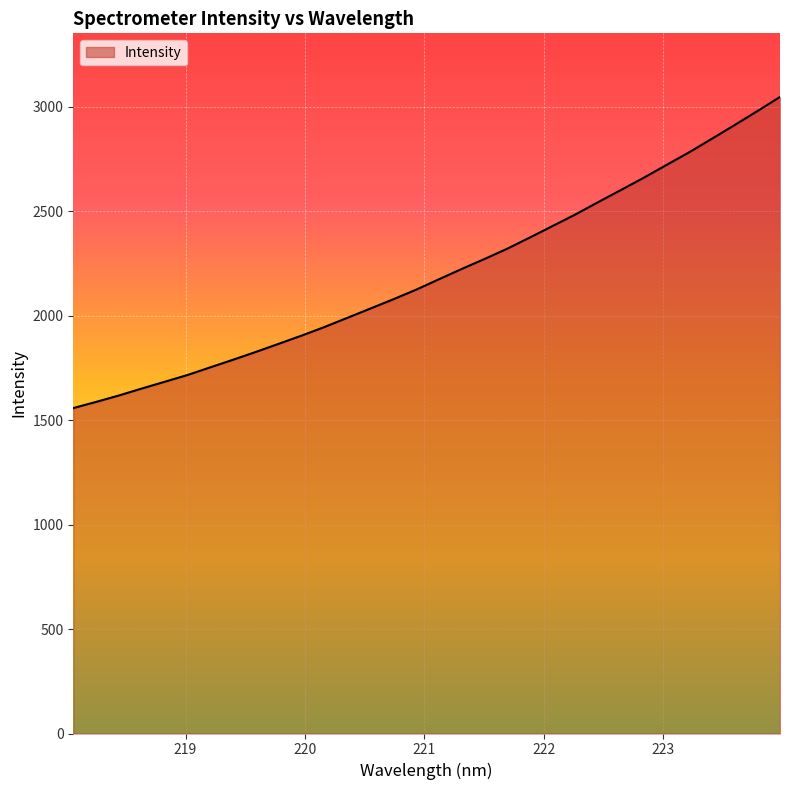

What is the minimum value shown in the chart?

1558.3